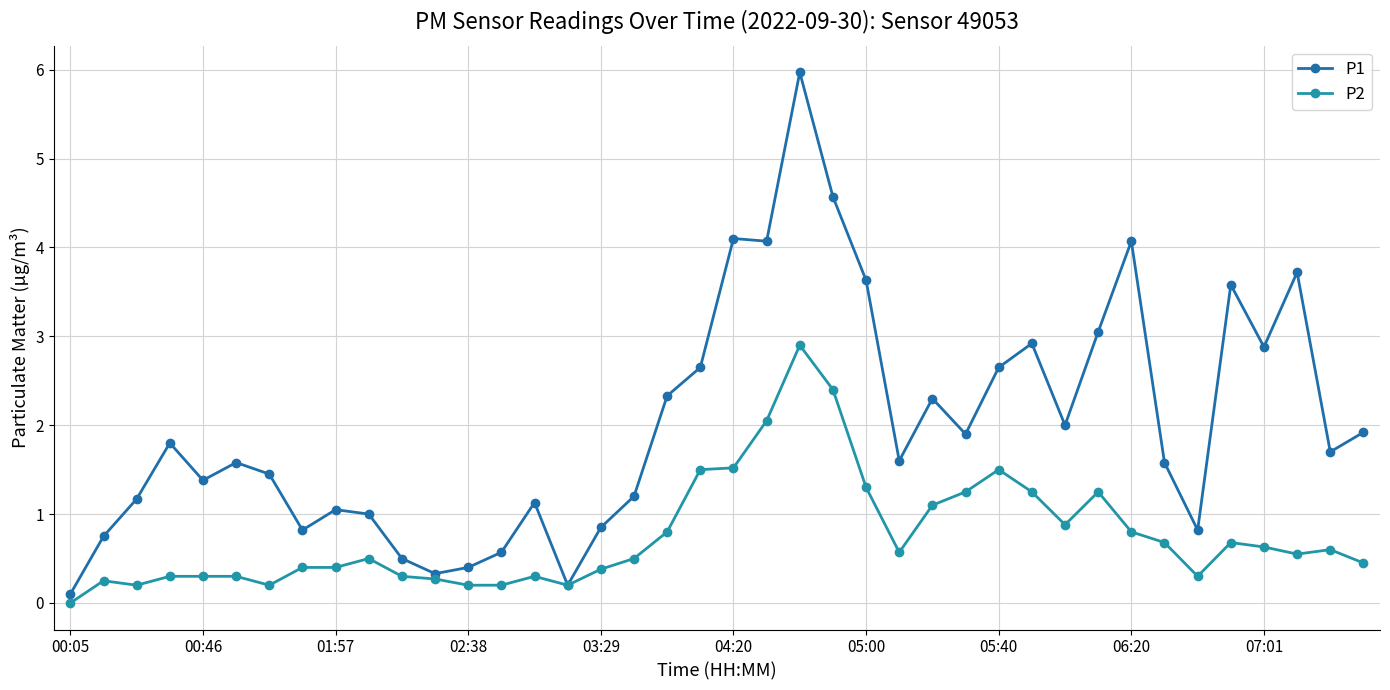

In P1, how many points are lower than both neighbors (excluding endpoints)?

11